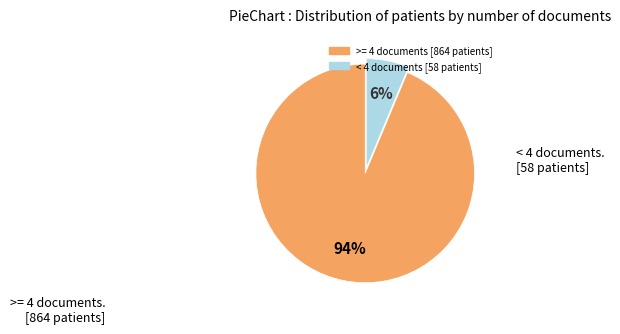

To the nearest percent, what is the average slice percentage?

50%